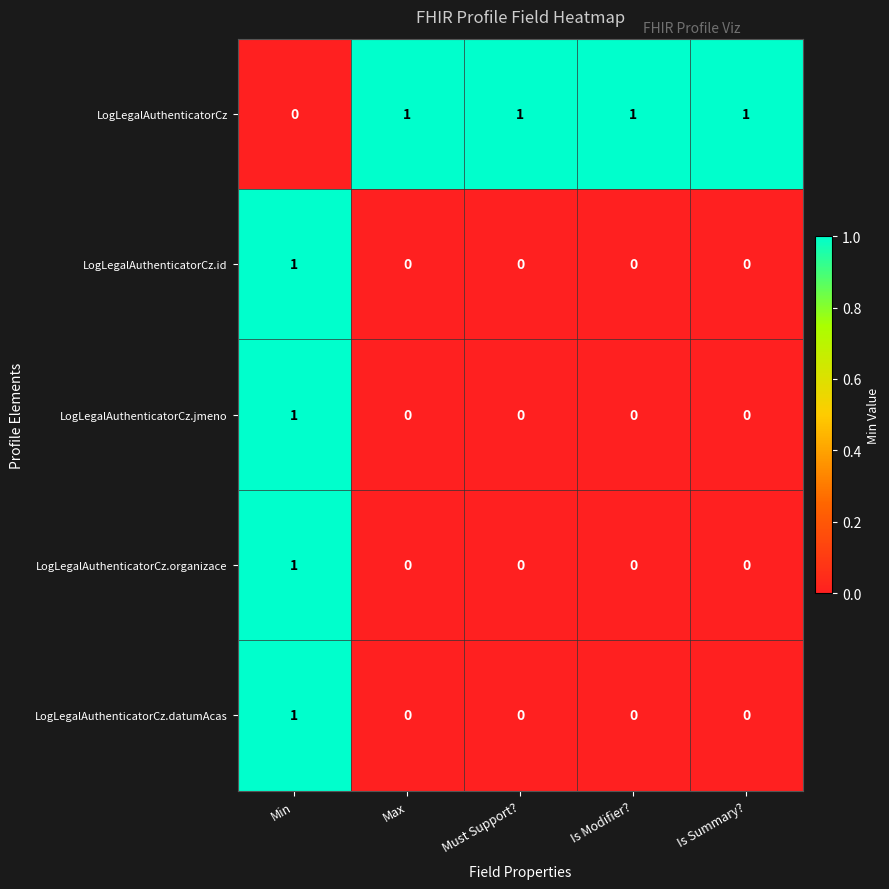

At how many categories does at least one series exceed 0?

5